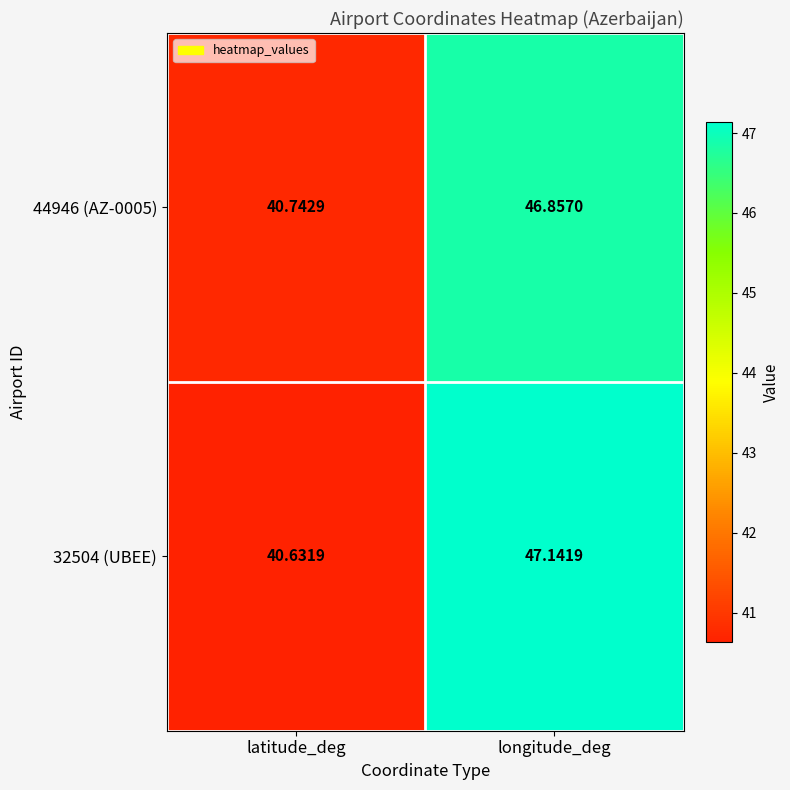

At which label is 32504 (UBEE) closest to 43?

latitude_deg